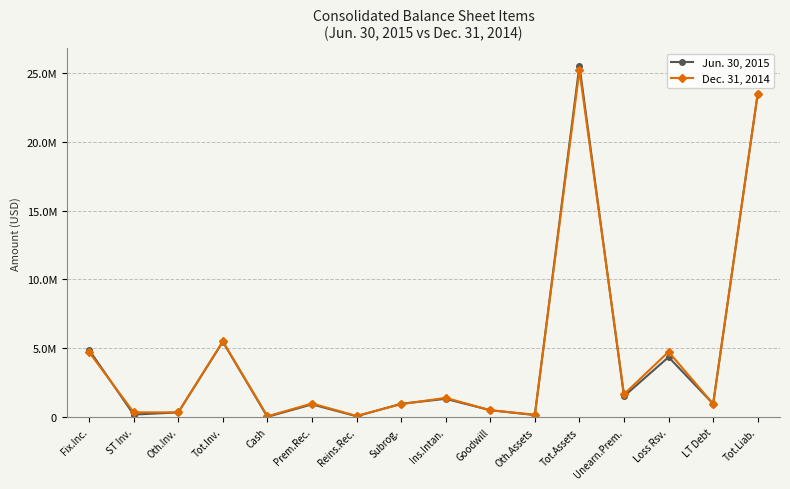

Is the value of Dec. 31, 2014 at Cash greater than the value of Jun. 30, 2015 at Tot.Assets?

No